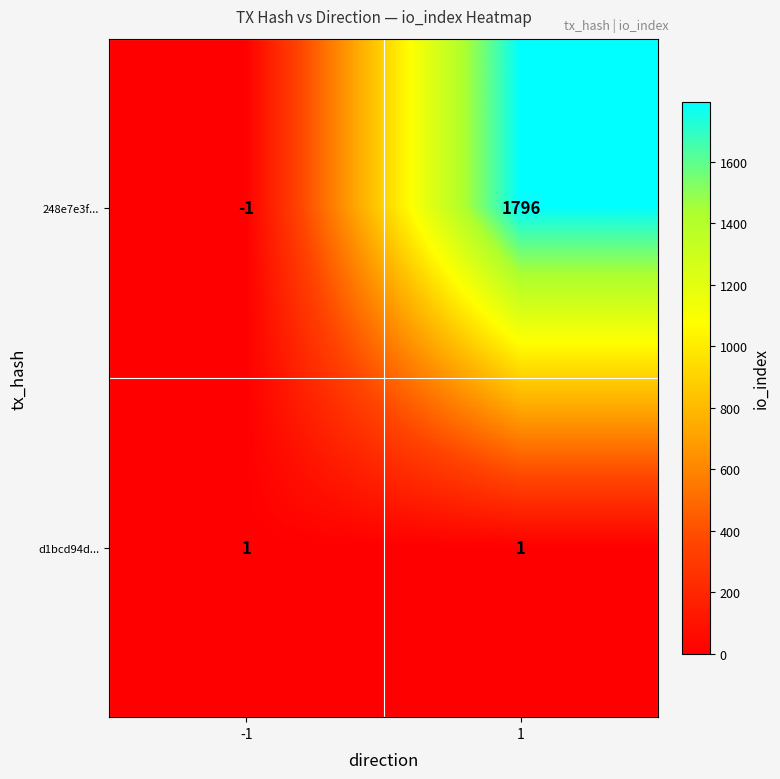

Reading right to left, transcribe all the data shown in this chart.

248e7e3f...: 1=1796	-1=-1
d1bcd94d...: 1=1	-1=1